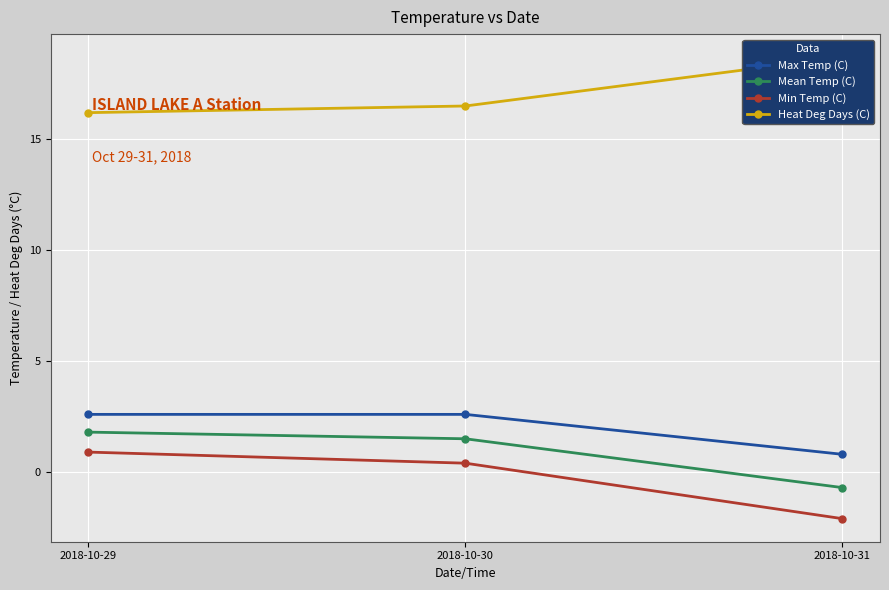

What is the value of the Min Temp (C) point at the 3rd from the left?

-2.1